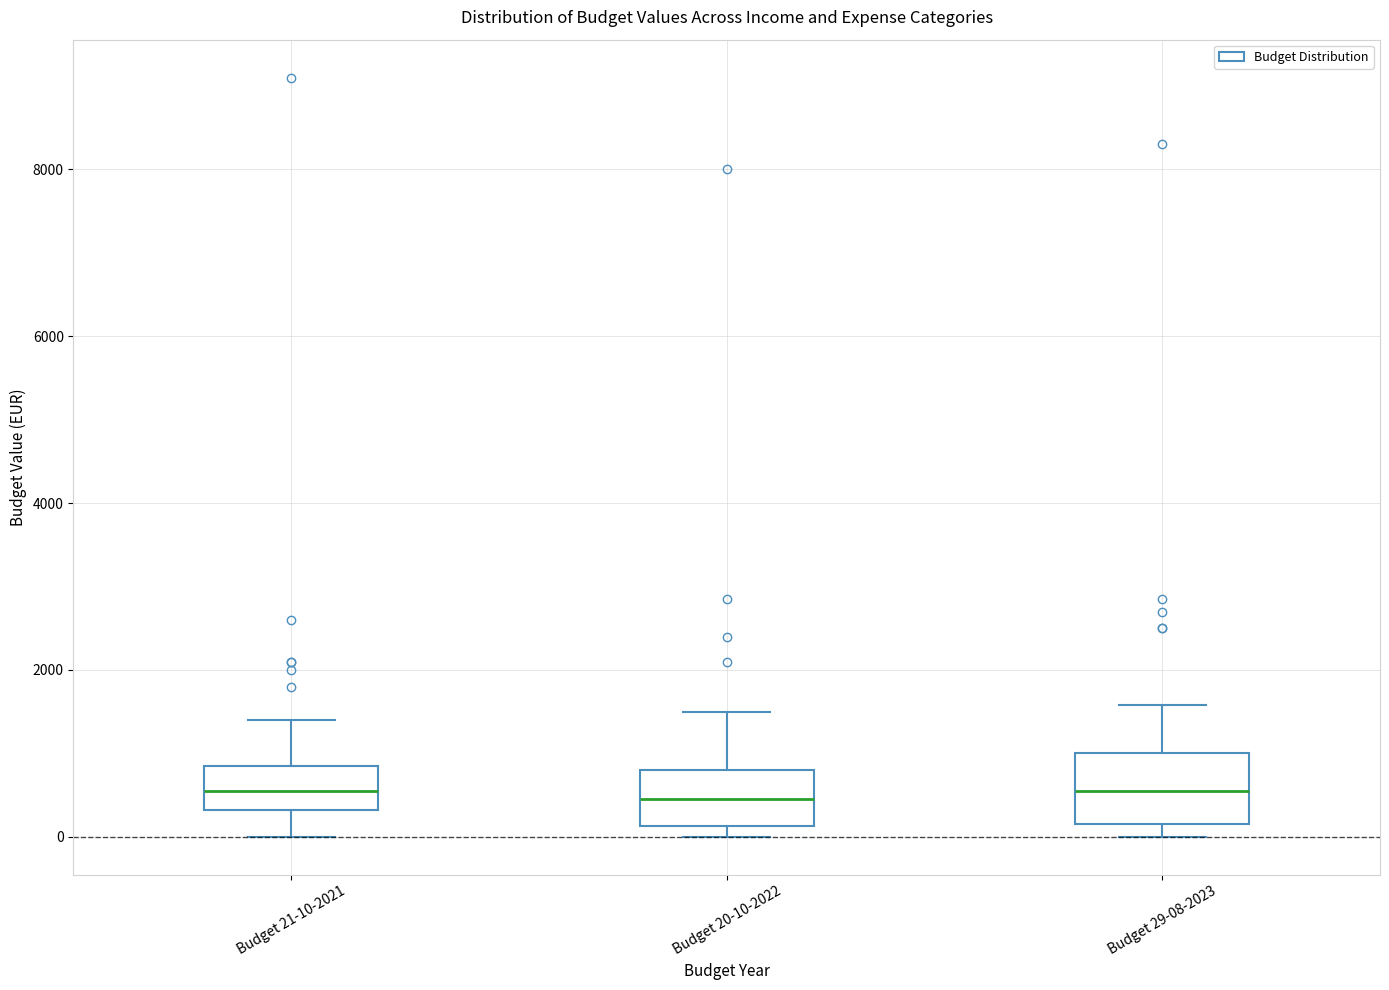

Reading left to right, transcribe this box plot: for each box, give where its median line is, the range the box spans, and where its two whiskers end, as read against the y-axis. The values are not printed on the chart, so give them approximately, as read against the axis.

Budget 21-10-2021: median 600, box 400 to 800, whiskers 0 to 1400
Budget 20-10-2022: median 400, box 200 to 800, whiskers 0 to 1600
Budget 29-08-2023: median 600, box 200 to 1000, whiskers 0 to 1600